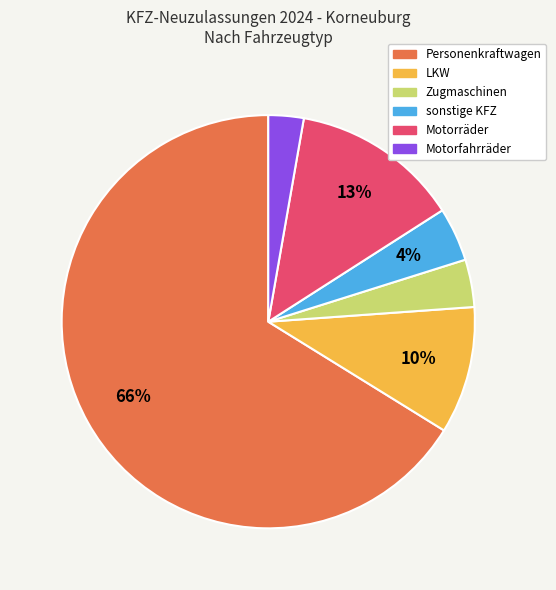

How many slices are in this pie chart?

6